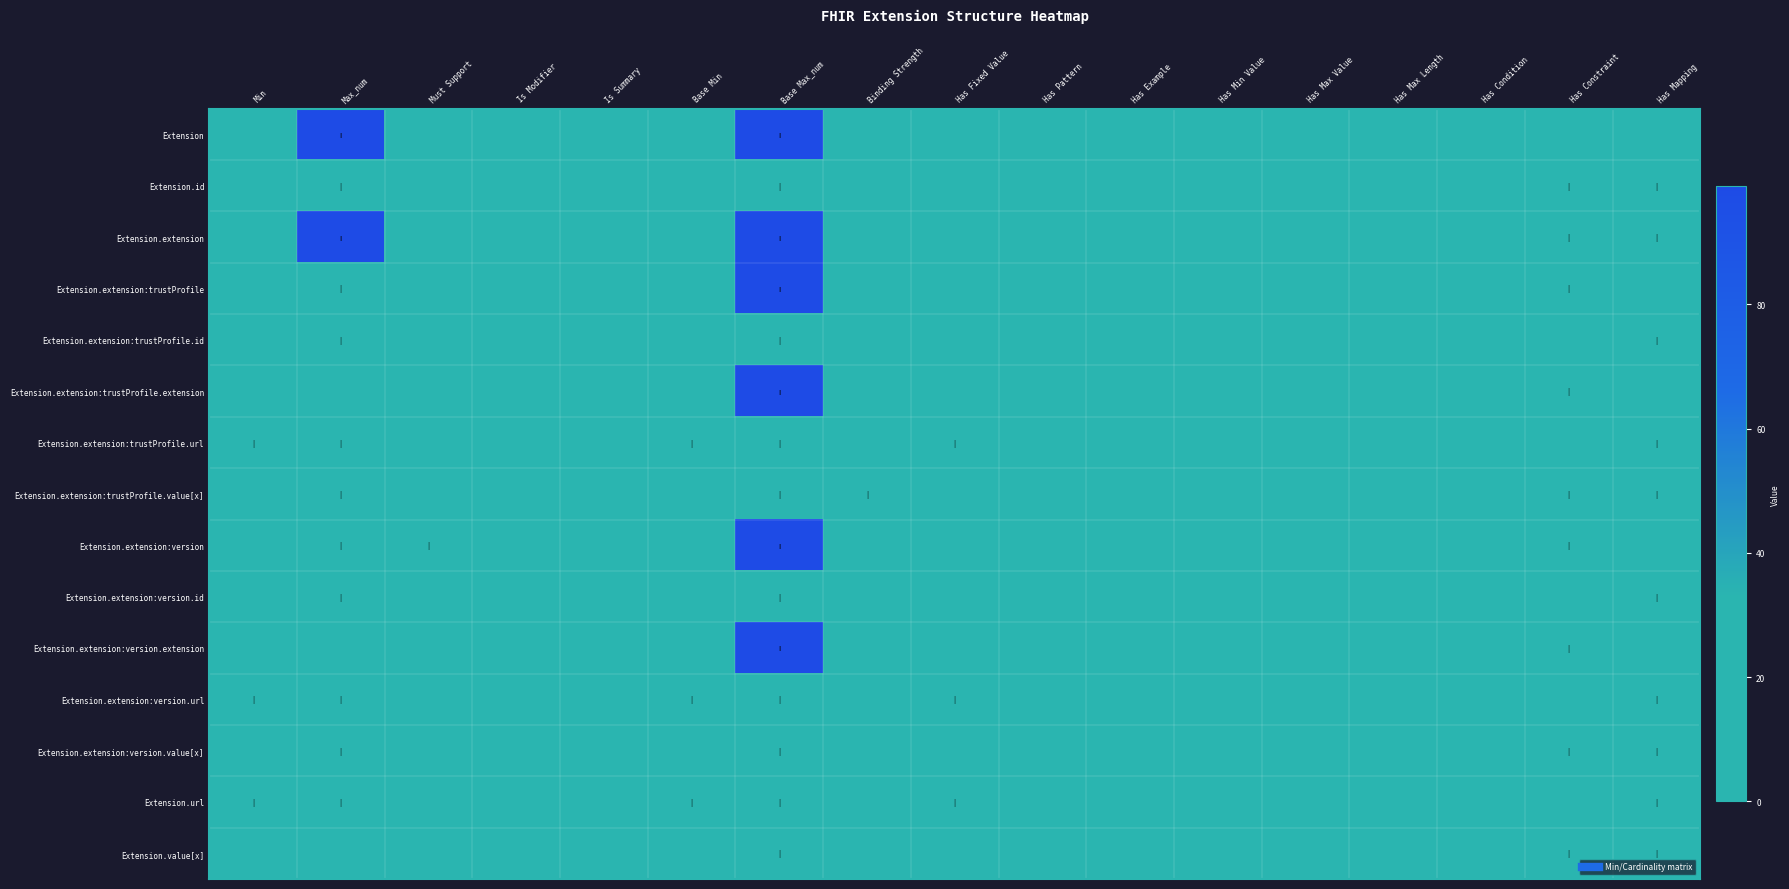

Rank the series at Is Summary from highest to lowest value.

Extension, Extension.id, Extension.extension, Extension.extension:trustProfile, Extension.extension:trustProfile.id, Extension.extension:trustProfile.extension, Extension.extension:trustProfile.url, Extension.extension:trustProfile.value[x], Extension.extension:version, Extension.extension:version.id, Extension.extension:version.extension, Extension.extension:version.url, Extension.extension:version.value[x], Extension.url, Extension.value[x]